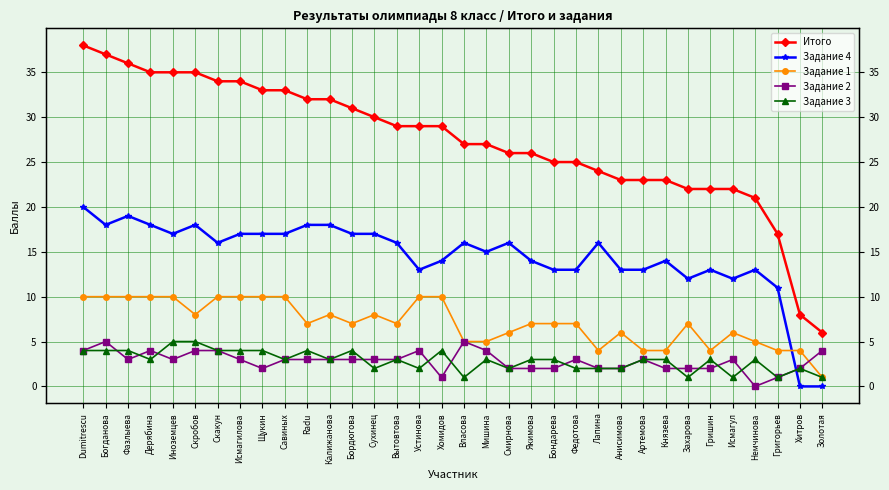

Between which two adjacent categories do Задание 2 and Задание 1 first intersect?

Хитров and Золотая